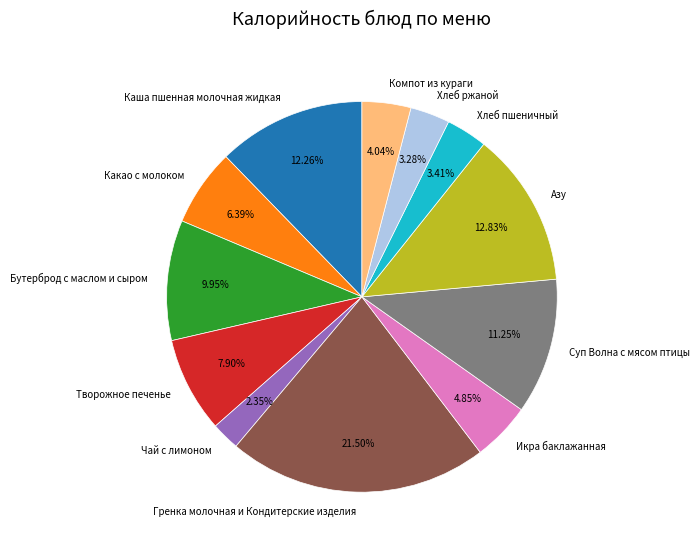

Is the sum of Бутерброд с маслом и сыром and Какао с молоком greater than half?

No